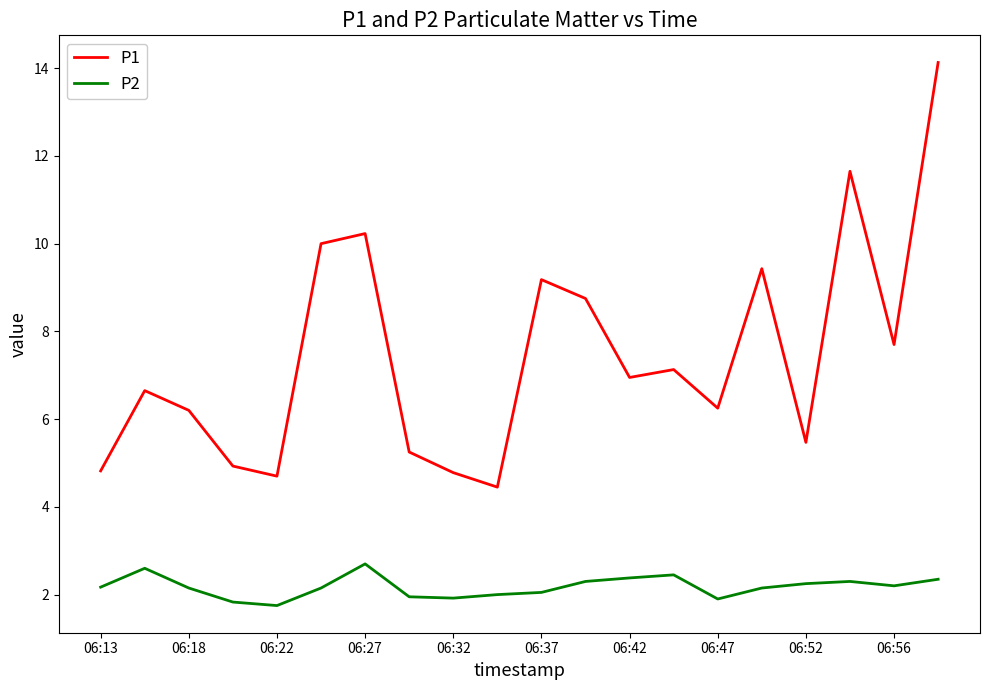

Which series has the largest total across all categories?

P1